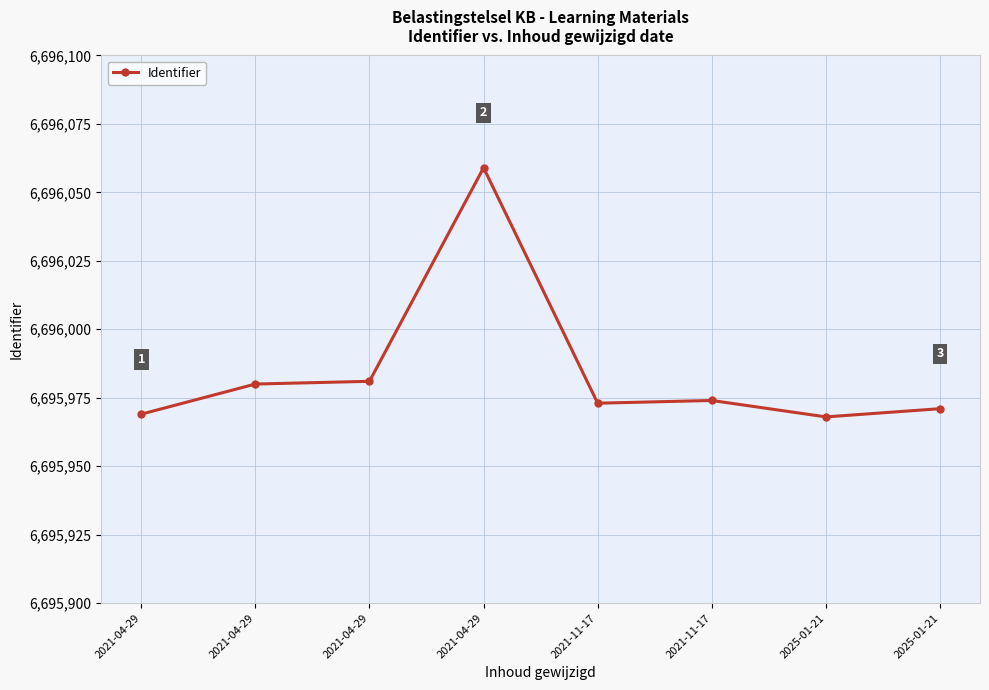

How many distinct data groups are displayed?

1